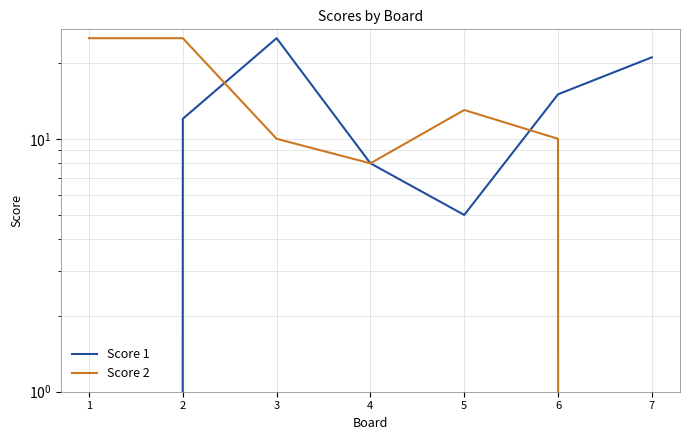

What value does the Score 1 series have at 6?

15